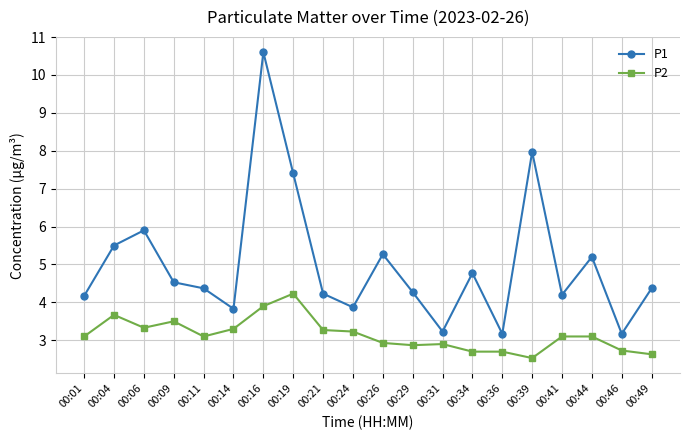

The value of P2 at 00:31 is 3.9. True or false?

False